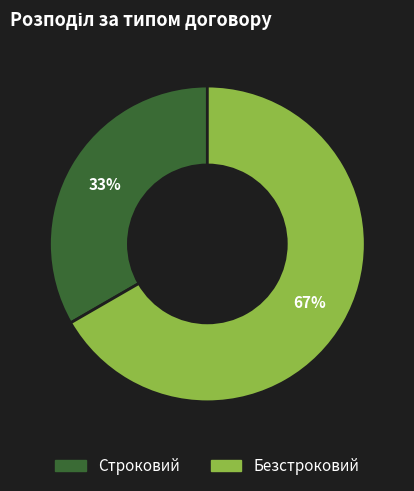

Rank the categories by value from highest to lowest.

Безстроковий, Строковий